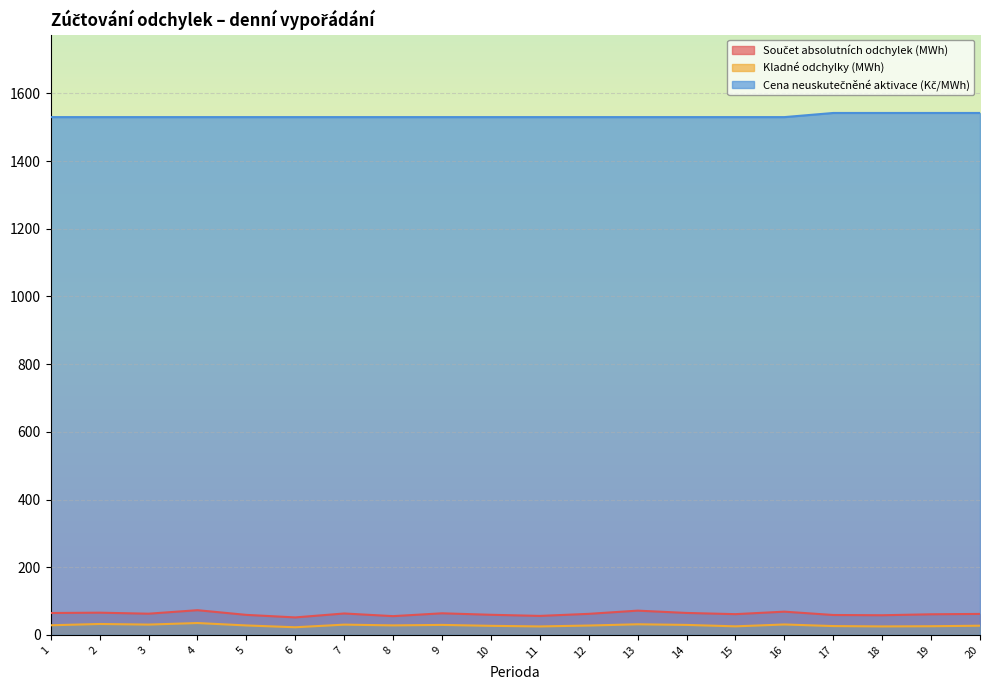

What is the difference between the maximum and minimum values in the Kladné odchylky (MWh) series?

12.5